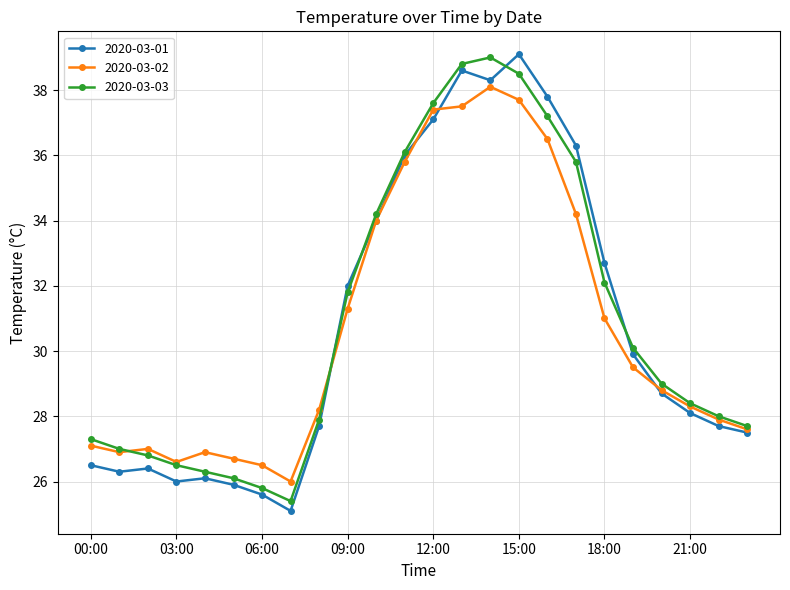

What is the maximum value for 2020-03-01?

39.1